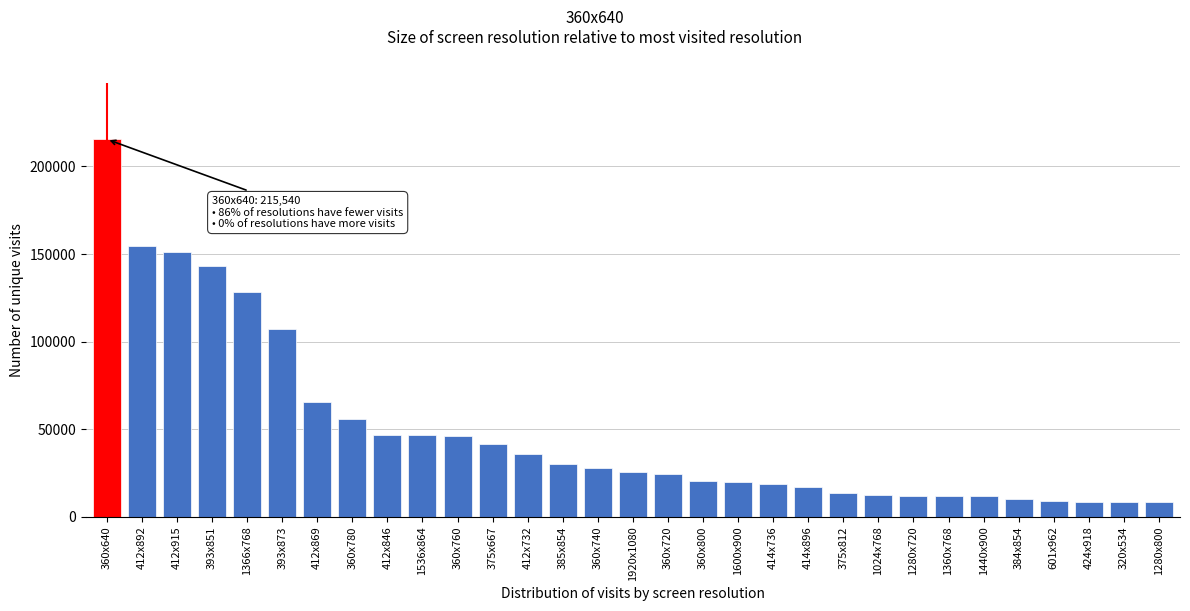

What is the label of the 21st bar from the left?

414x896